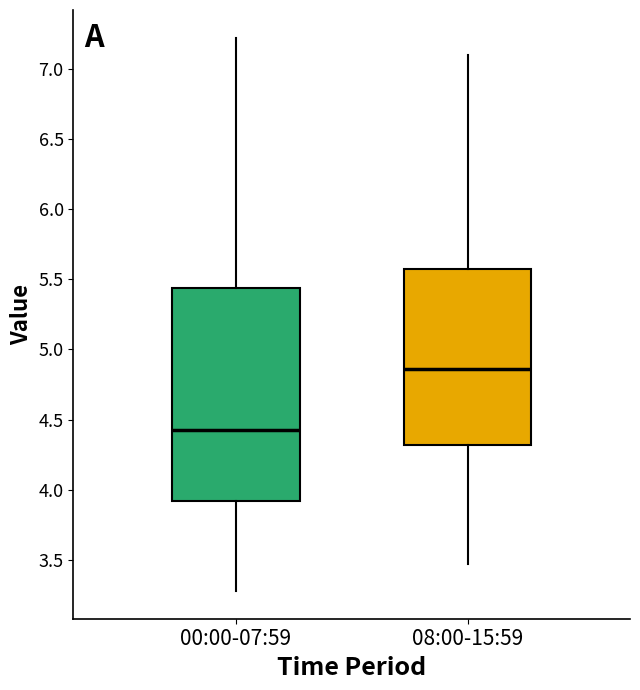

Where does the upper whisker of the box for 00:00-07:59 end on the y-axis? The values are not printed on the chart, so give them approximately, as read against the axis.

7.20